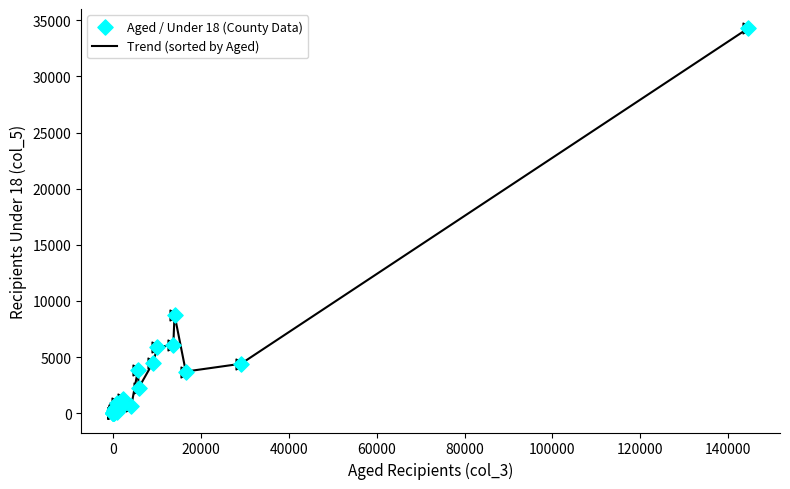

What is the difference between the maximum and minimum values?

34291